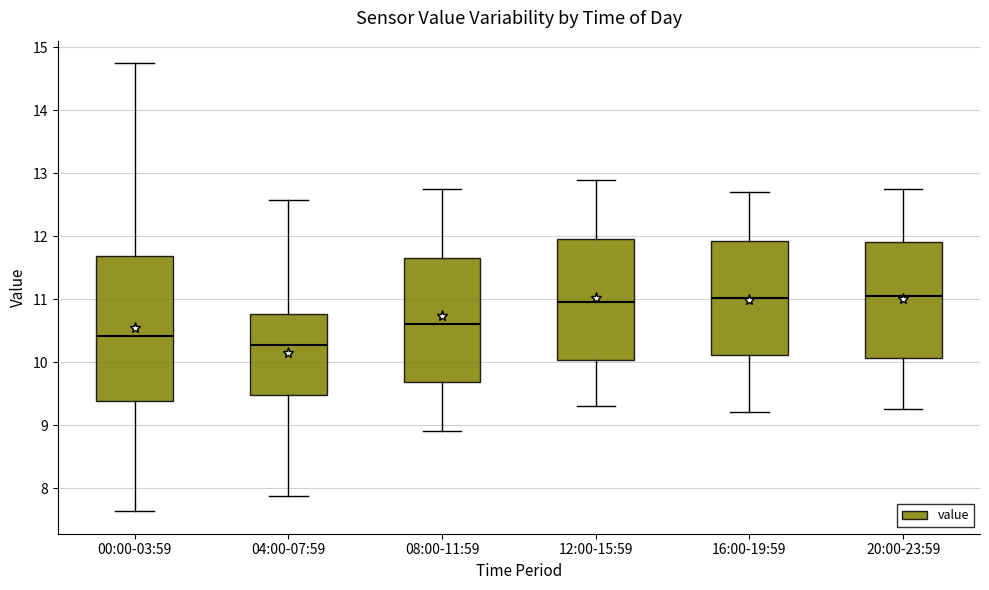

Where does the upper whisker of the box for 16:00-19:59 end on the y-axis? The values are not printed on the chart, so give them approximately, as read against the axis.

12.7